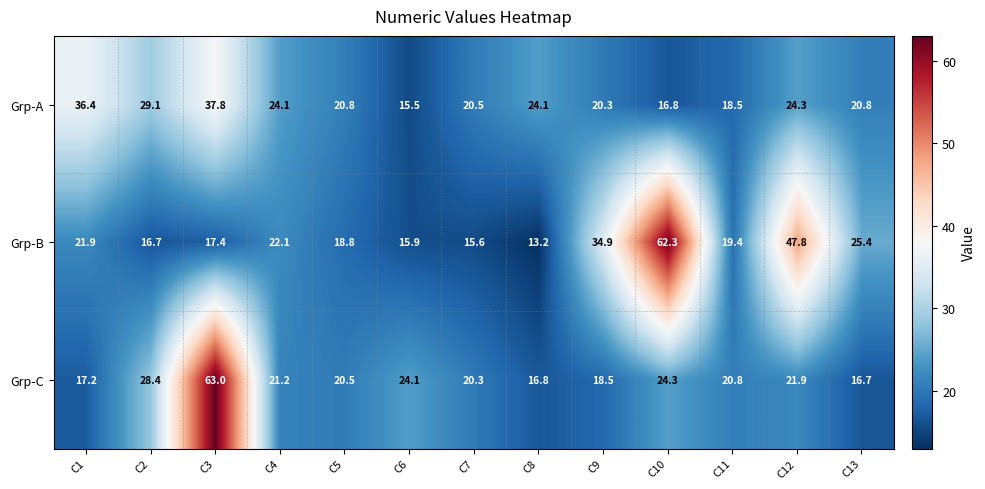

What value does the Grp-B series have at C13?

25.4